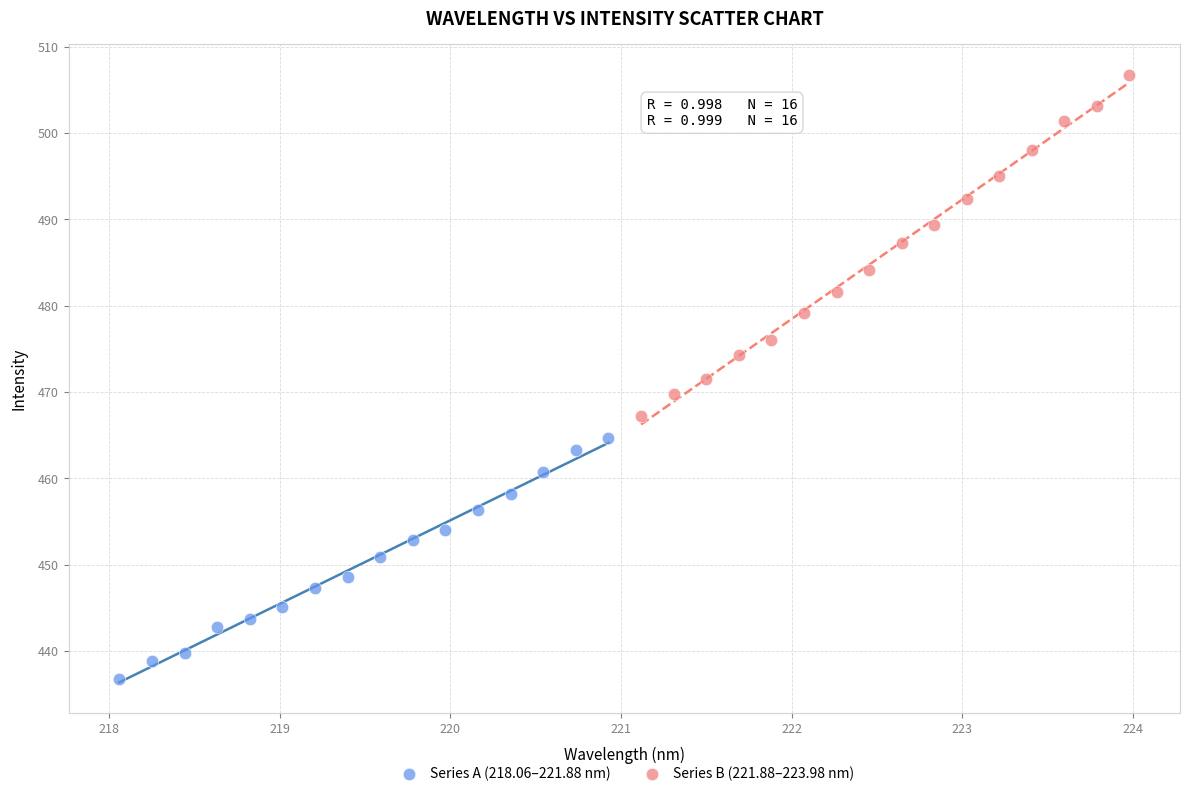

Which series has the widest spread of Y values?

Series B (221.88–223.98 nm)